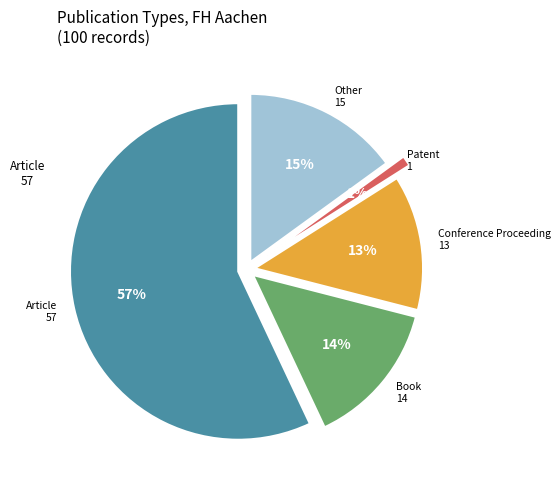

To the nearest percent, what is the average slice percentage?

20%